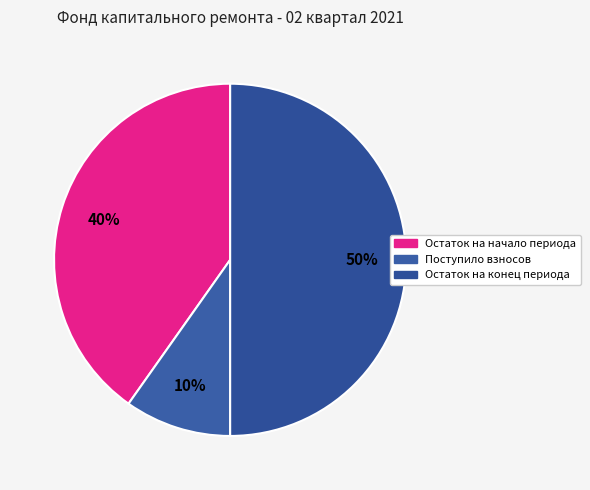

How many segments does this pie chart have?

3